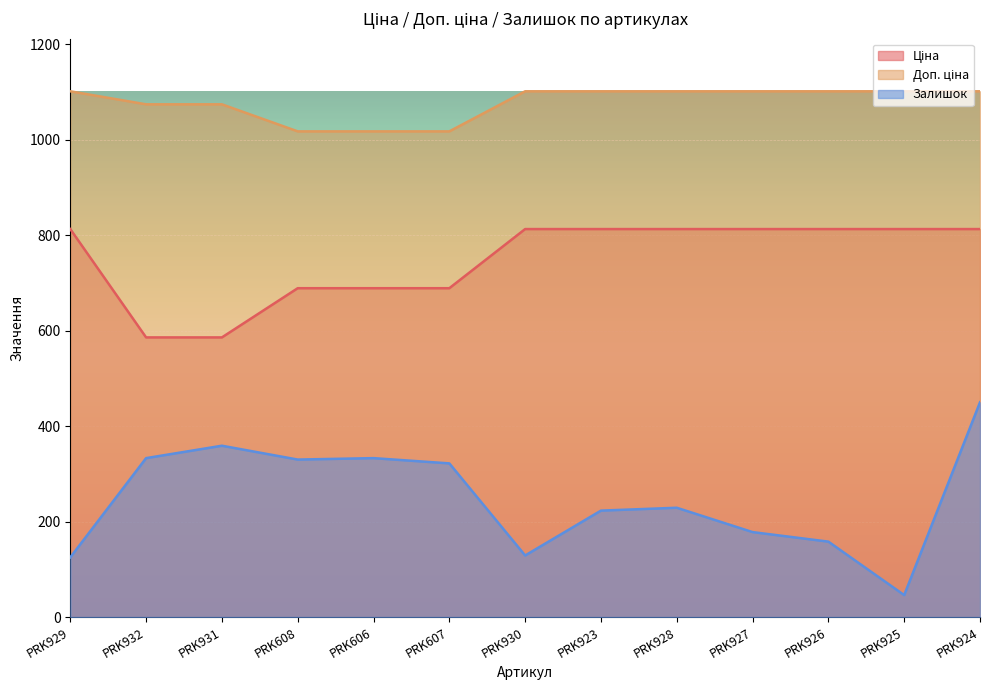

How many lines are shown in the chart?

3